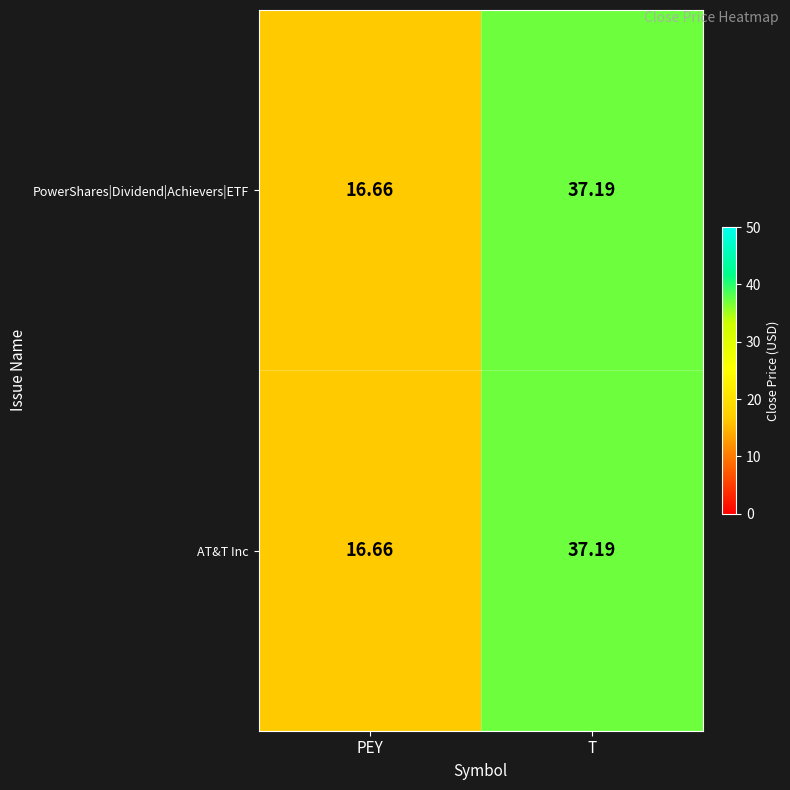

List the labels in order of AT&T Inc value, largest first.

T, PEY